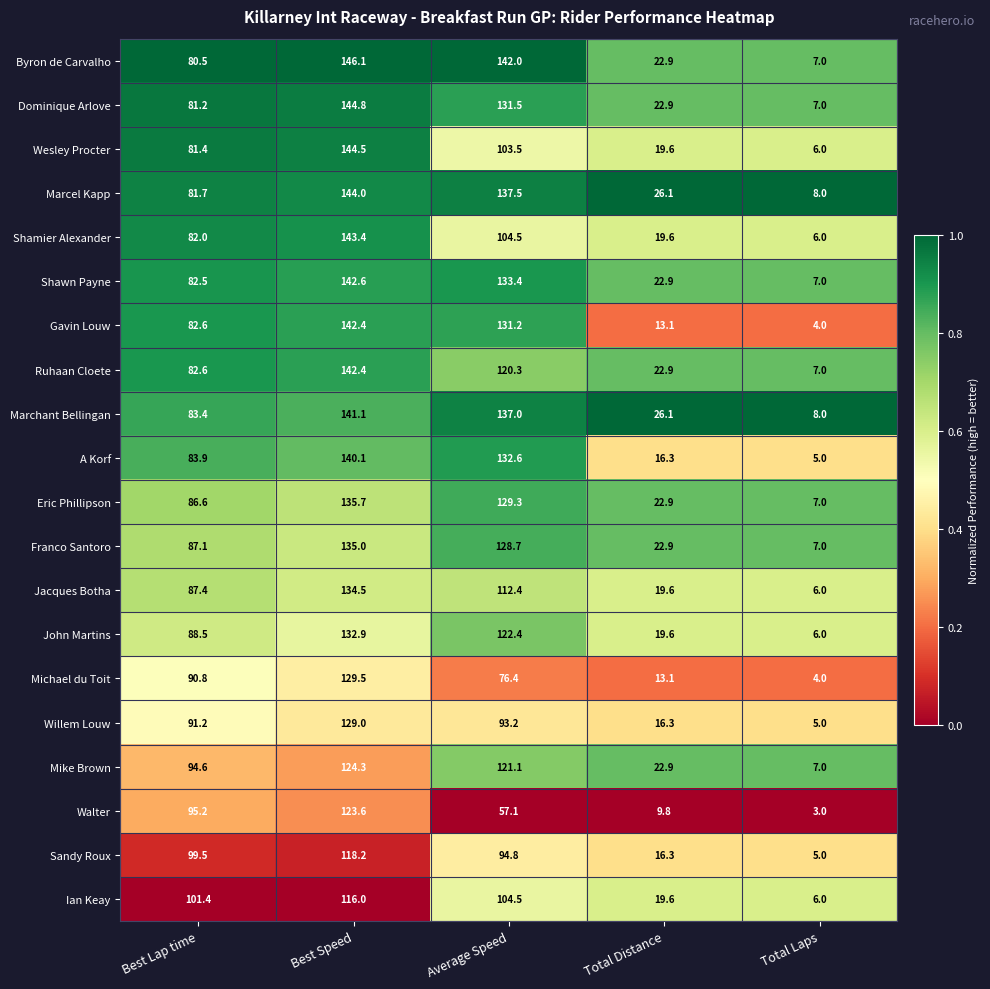

The Walter series shows 9.8 at Total Distance. True or false?

True